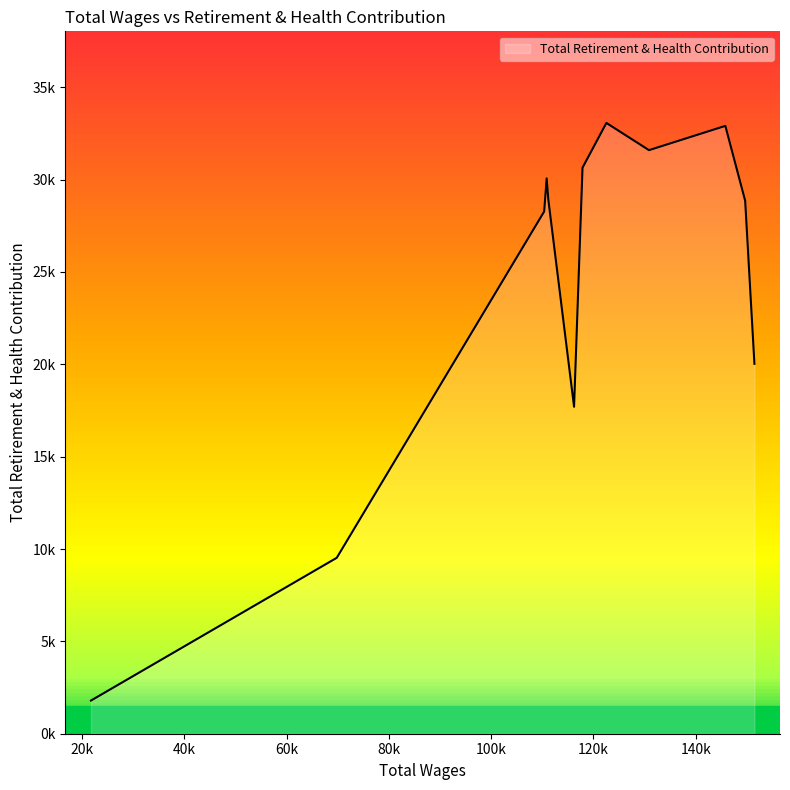

Is this an area chart (filled region under the line)?

Yes